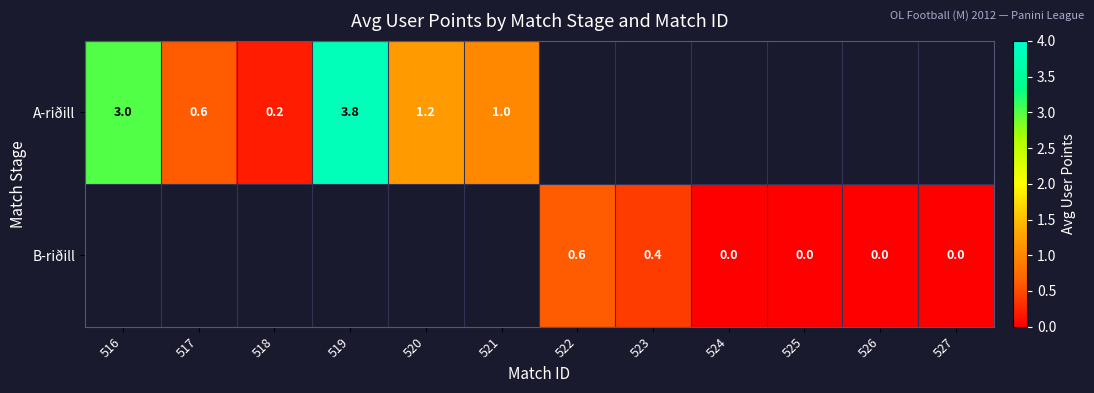

How many categories are shown in the chart?

12